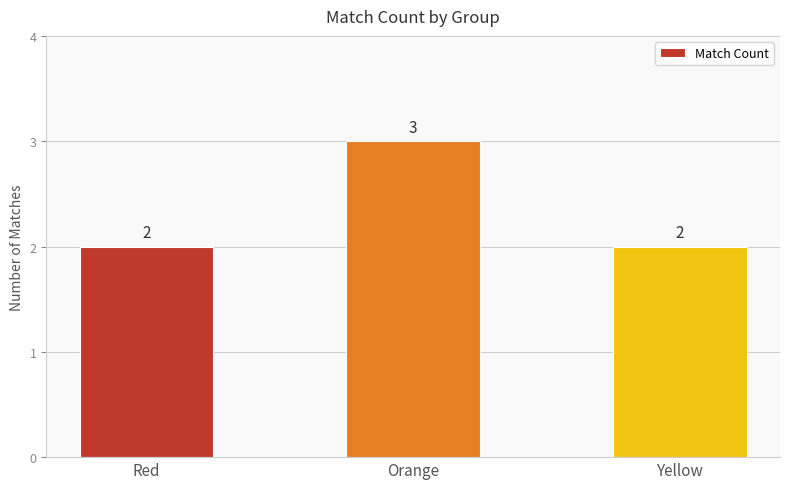

How many data points are above 2?

1